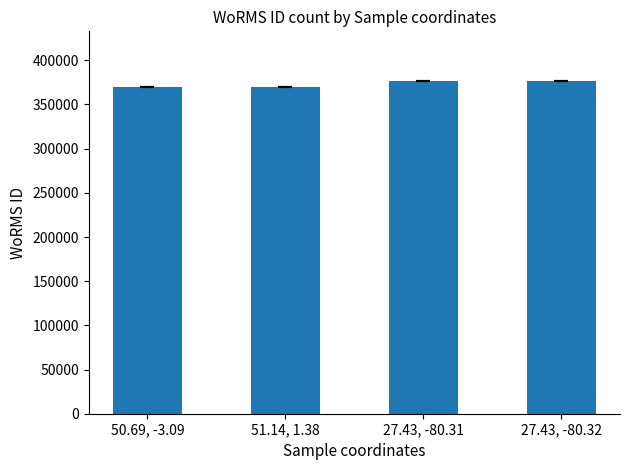

Reading right to left, what are all the values shown in this chart?

27.43, -80.32=376356	27.43, -80.31=376356	51.14, 1.38=369688	50.69, -3.09=369688